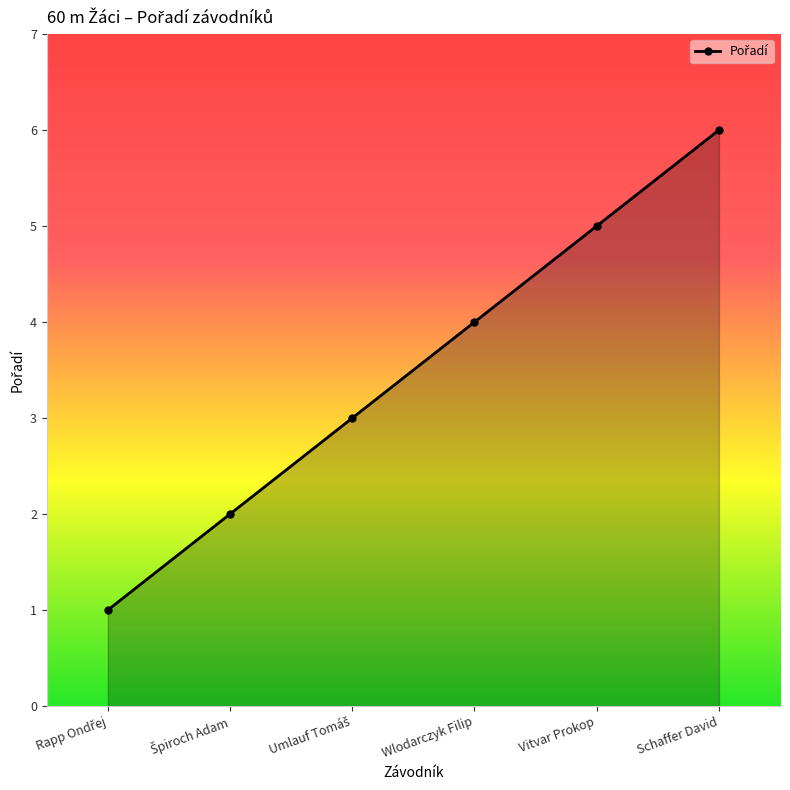

What is the change in value from Wlodarczyk Filip to Vitvar Prokop?

+1